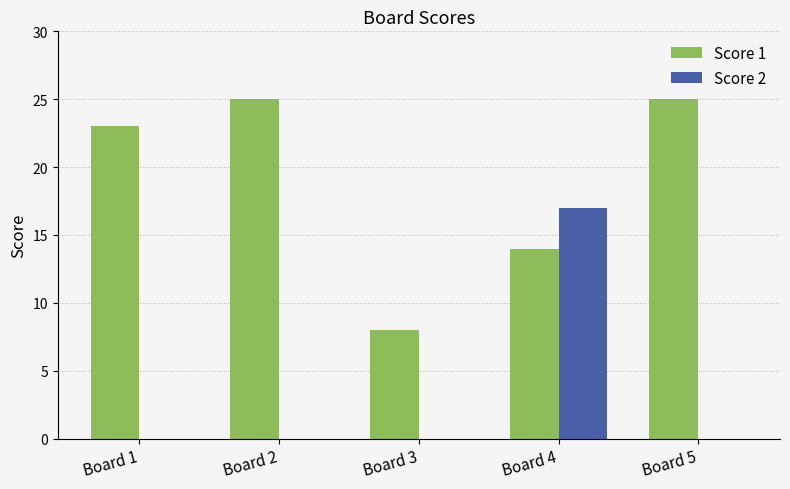

What is the total value across all series at Board 5?

25